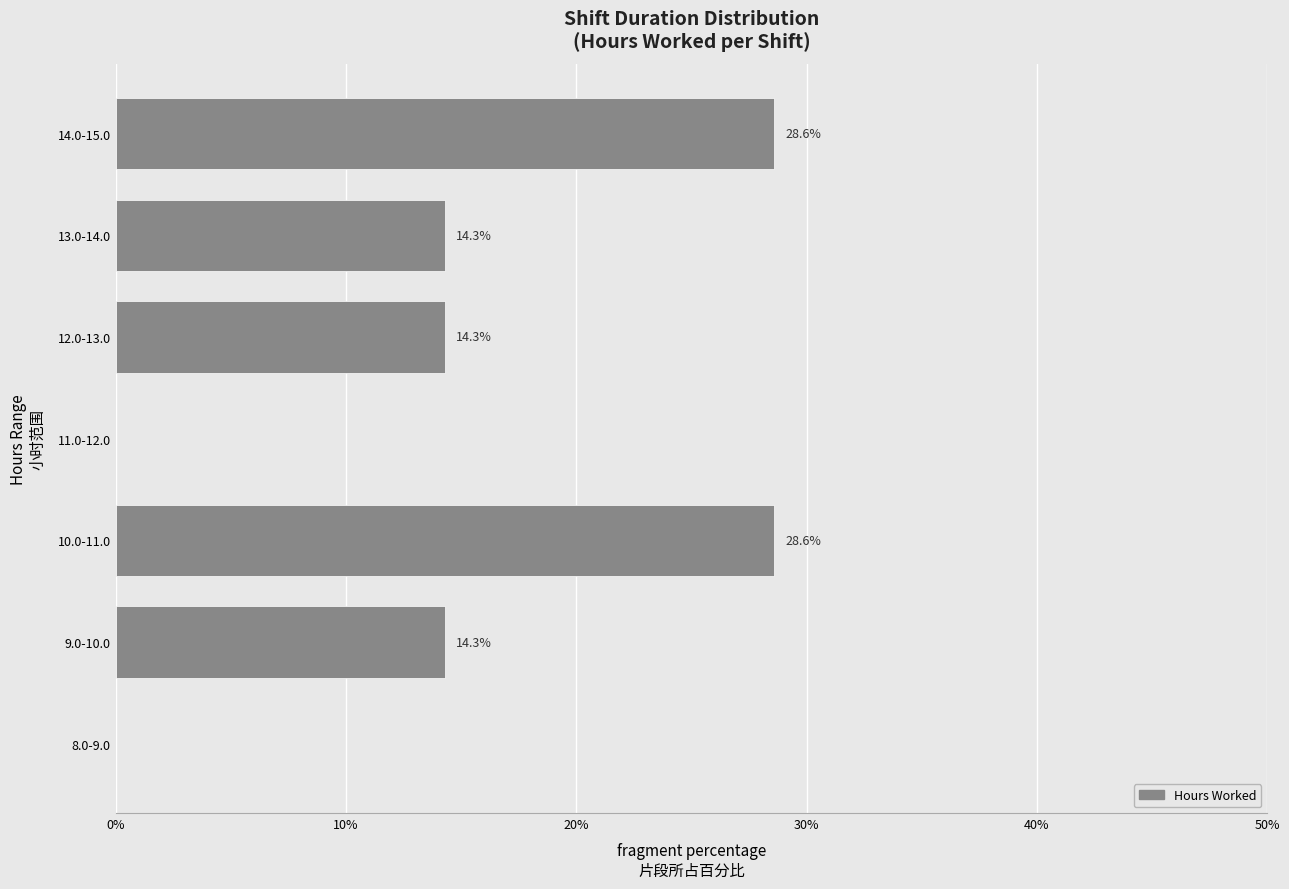

Reading bottom to top, list all the values displayed in this chart.

8.0-9.0=0.0	9.0-10.0=14.3	10.0-11.0=28.6	11.0-12.0=0.0	12.0-13.0=14.3	13.0-14.0=14.3	14.0-15.0=28.6